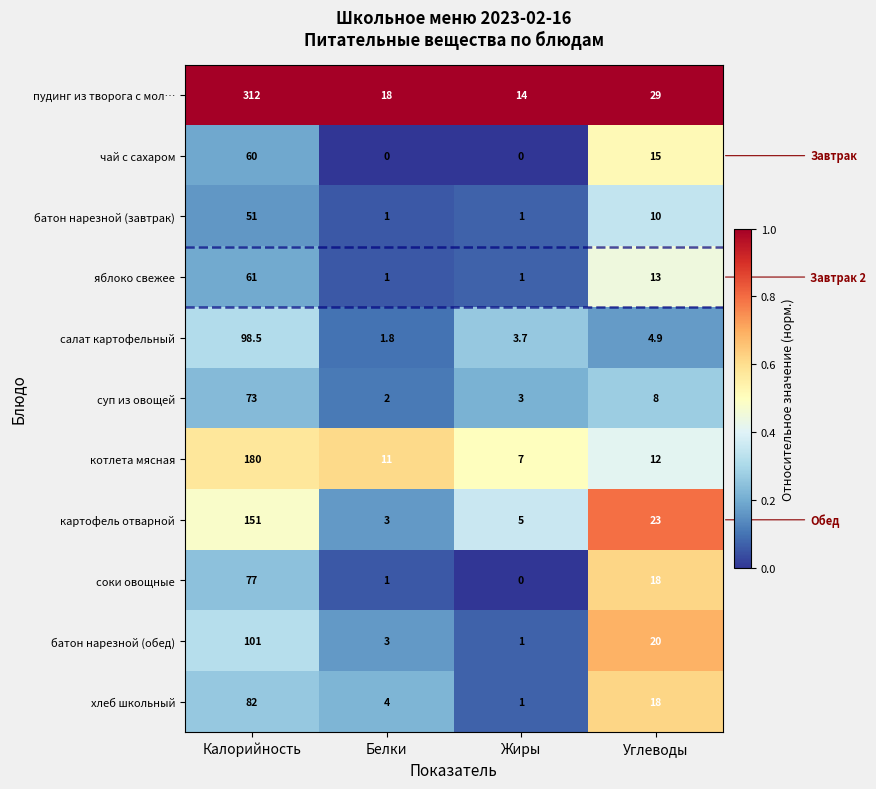

What is the difference between the second highest and minimum values in the картофель отварной series?

20.0